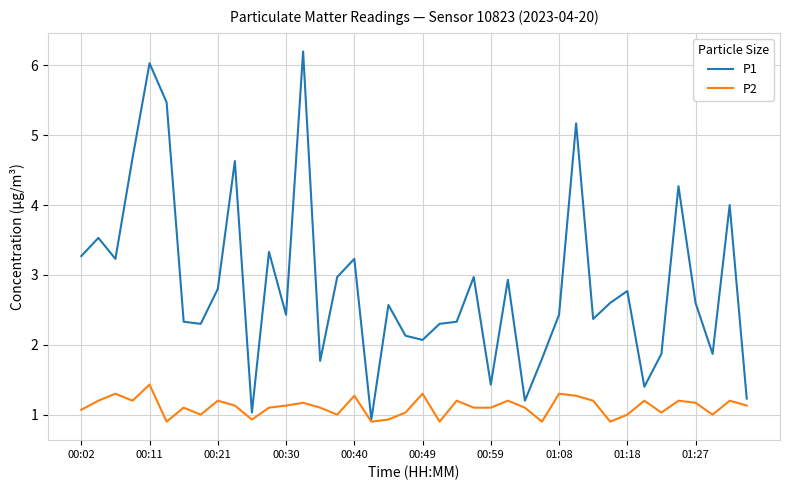

What are all the series names shown in the legend?

P1, P2